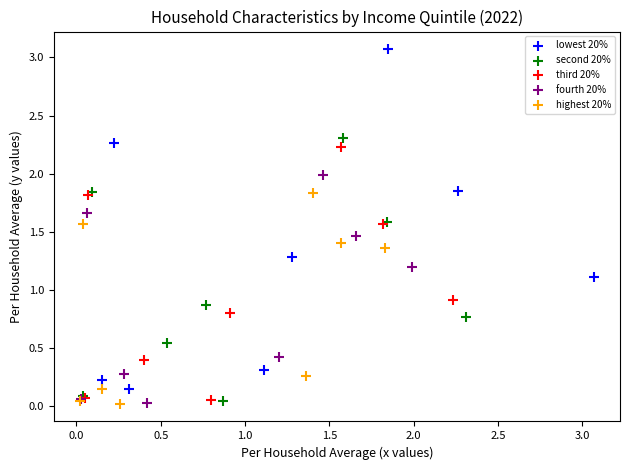

Which series reaches the maximum Y coordinate?

lowest 20%